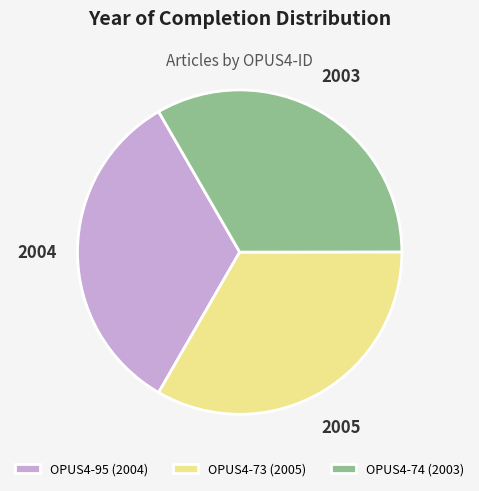

Is it true that OPUS4-74 (2003) is 33% of the pie?

True